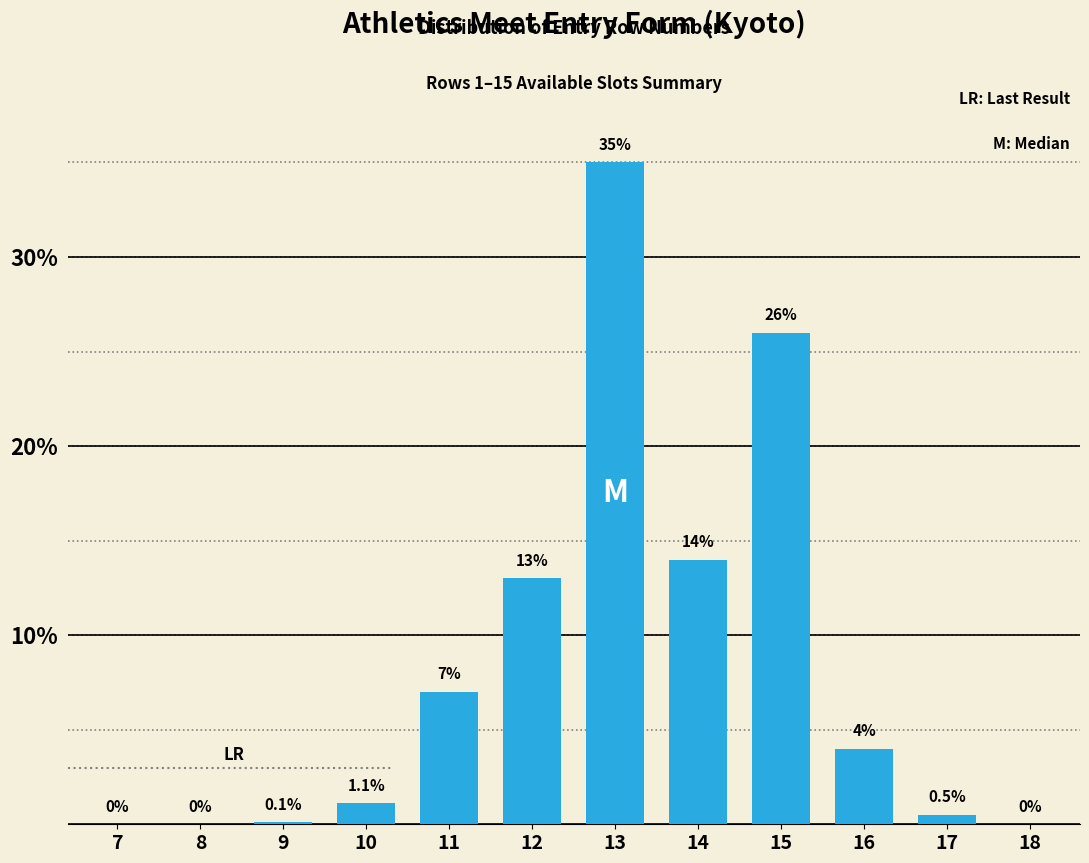

Reading left to right, transcribe all the data shown in this chart.

7=0.0	8=0.0	9=0.1	10=1.1	11=7.0	12=13.0	13=35.0	14=14.0	15=26.0	16=4.0	17=0.5	18=0.0